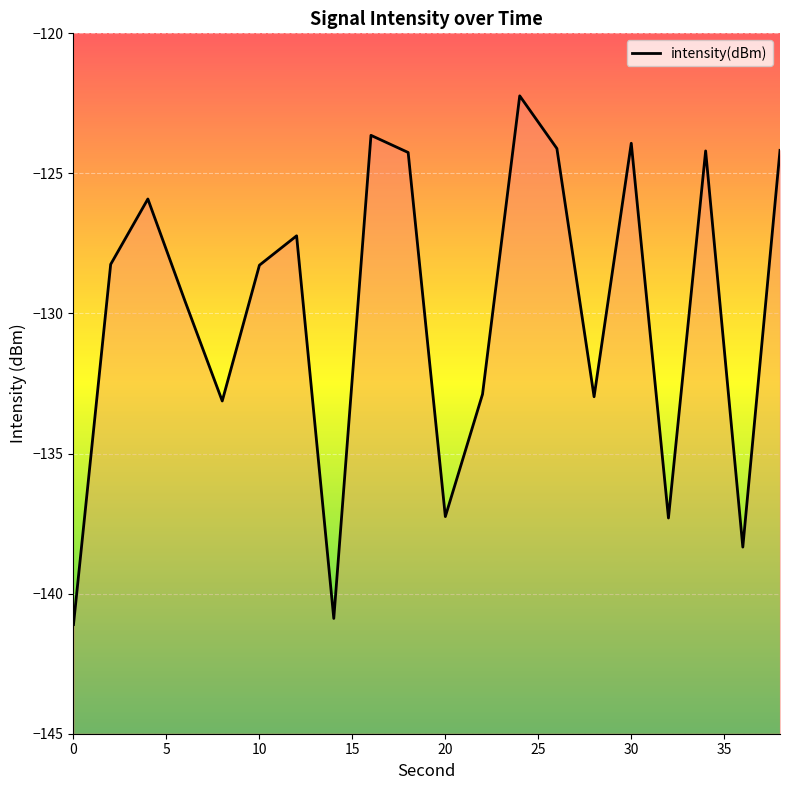

What is the smallest value displayed?

-141.1